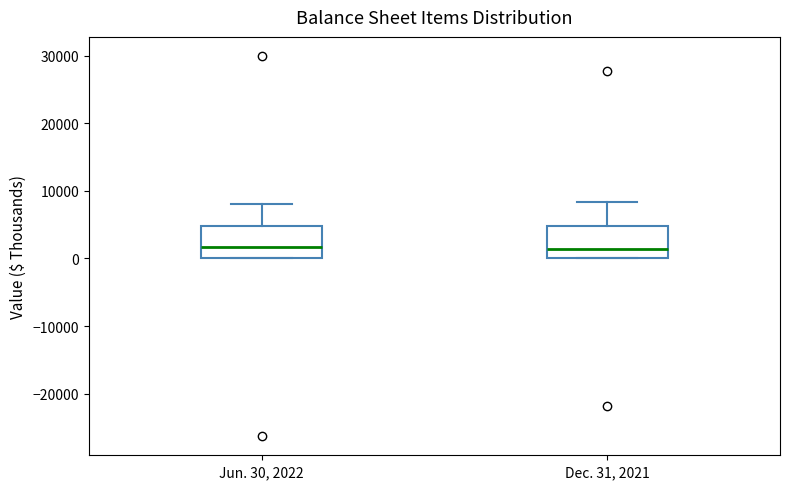

Where is the lower edge of the box for Dec. 31, 2021 on the y-axis? The values are not printed on the chart, so give them approximately, as read against the axis.

0